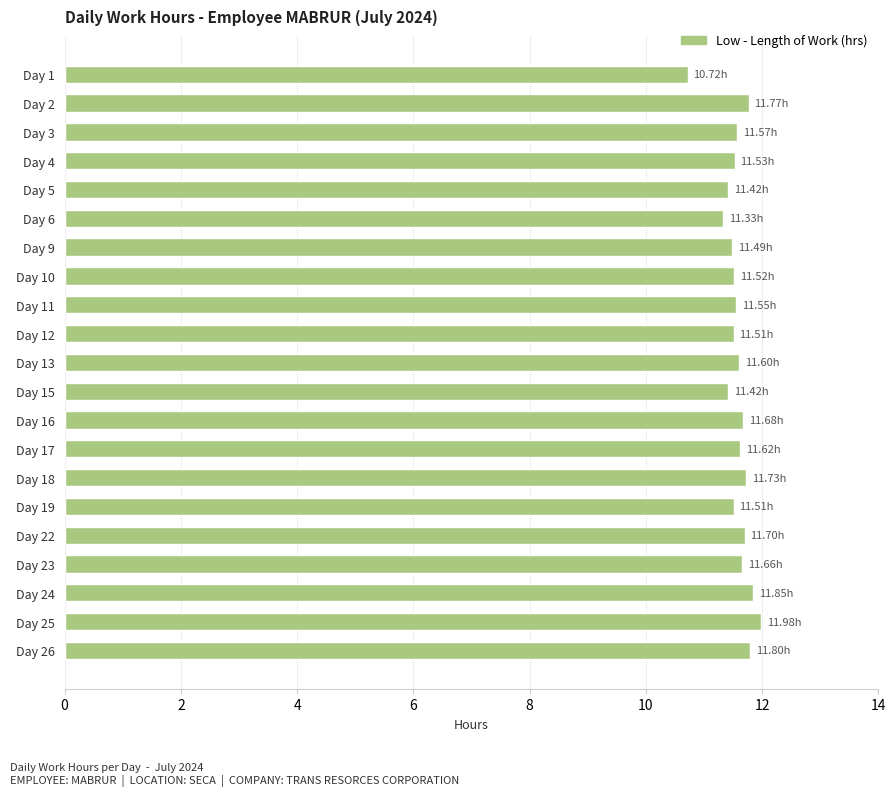

What is the ratio of the value at Day 1 to the value at Day 26?

0.9